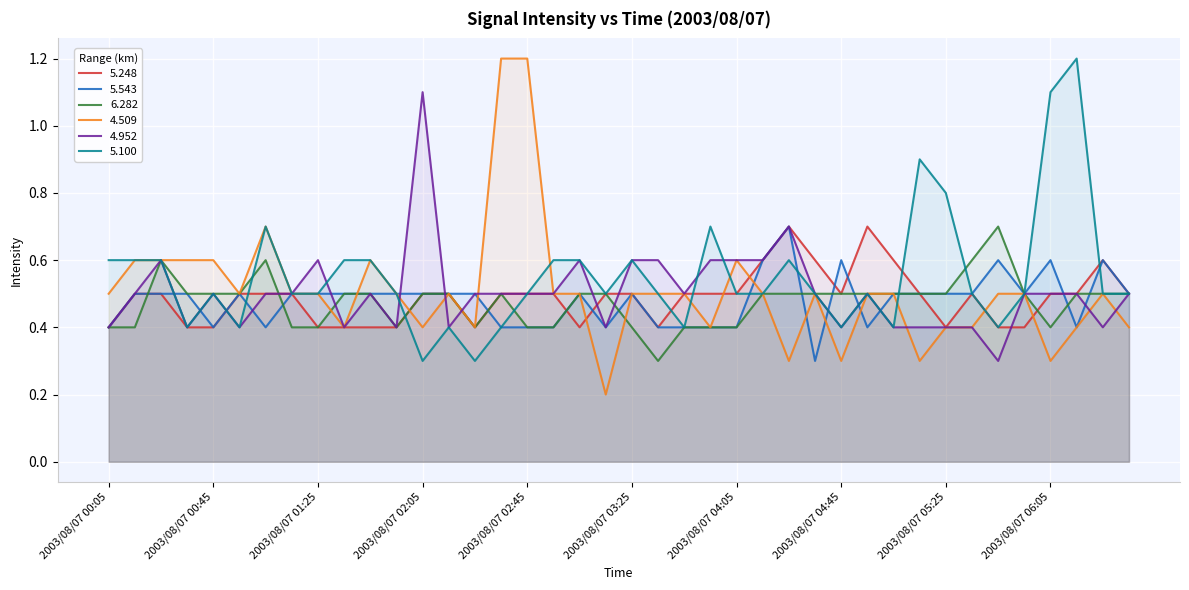

True or false: 4.952 has more than 0 points higher than both neighbors.

True